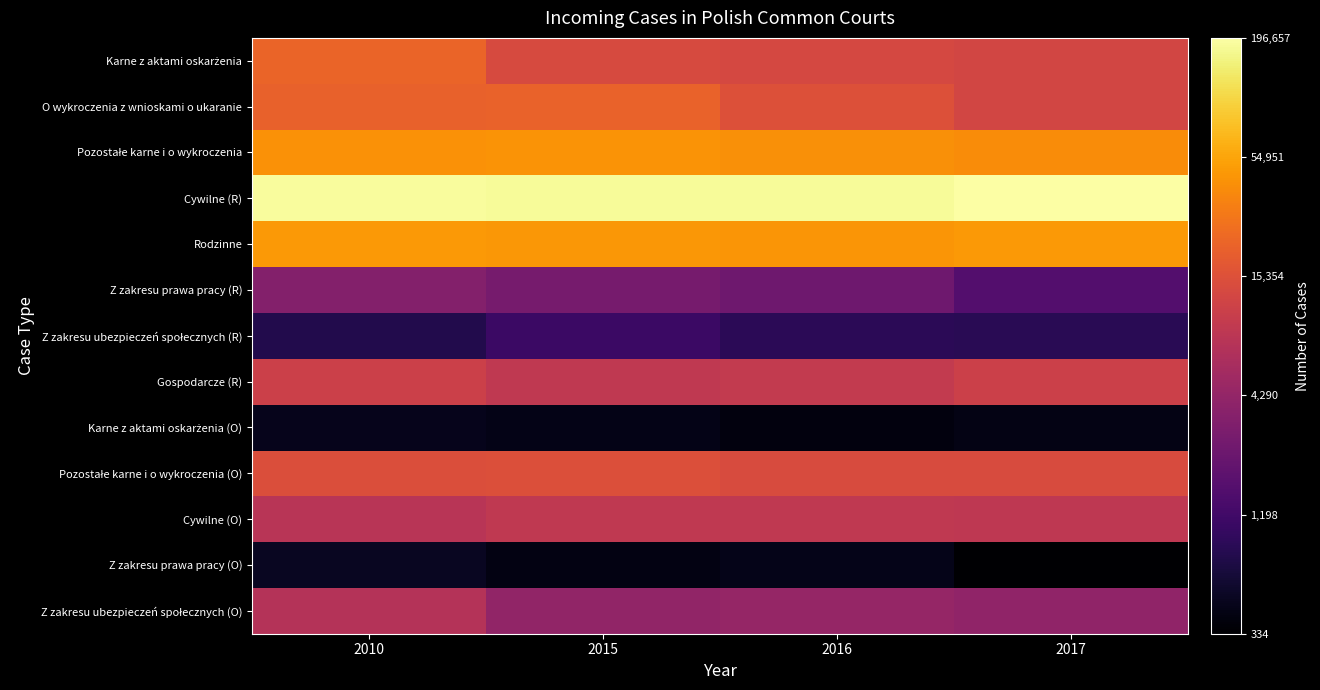

Between 2016 and 2010, which is larger?

2010